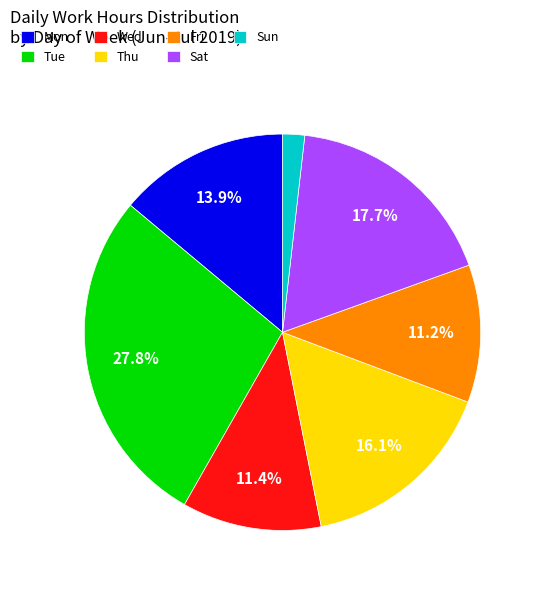

Which slice is the largest?

Tue